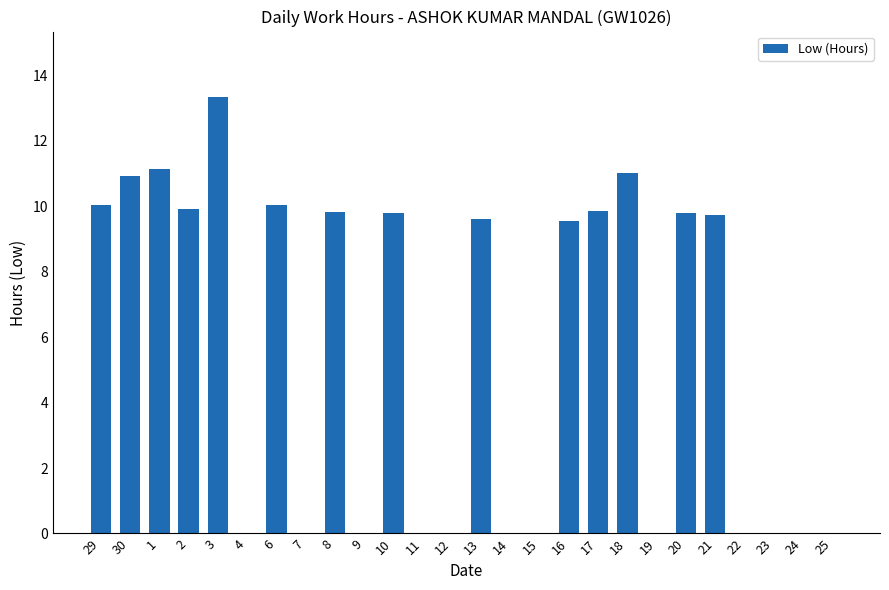

What is the sum of all values?

144.5